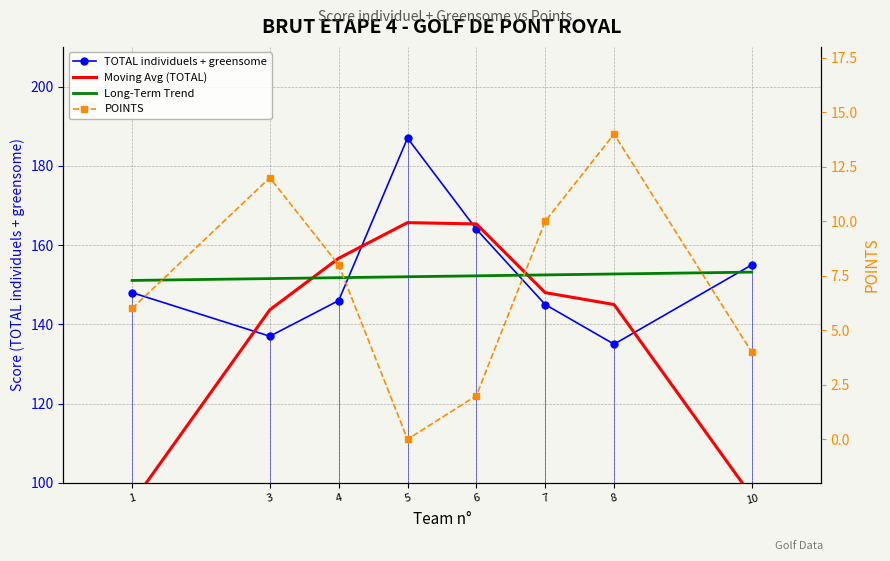

What is the total value across all series at 8?

446.7